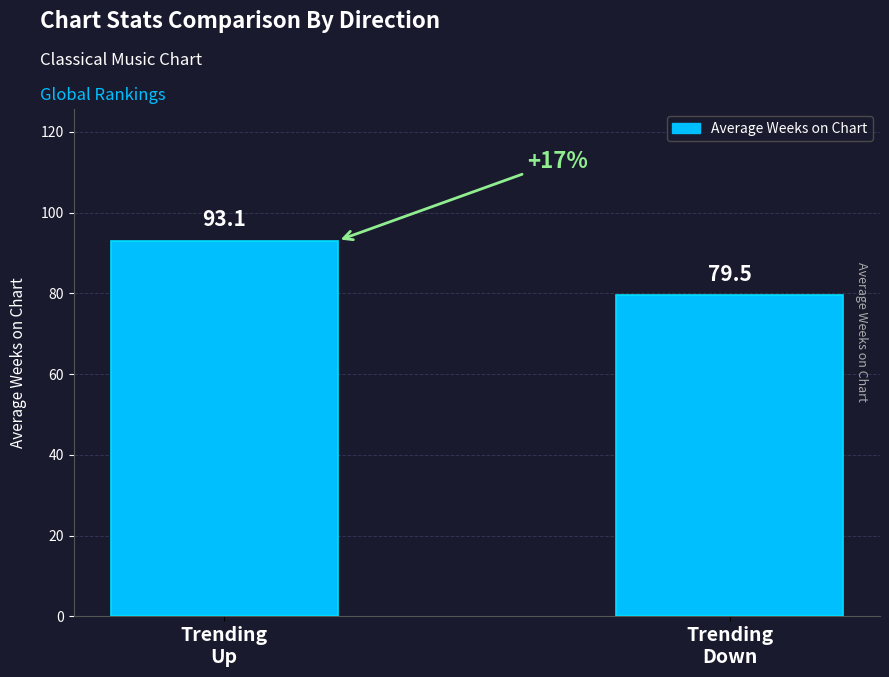

The value at Trending
Down is 79.5. True or false?

True